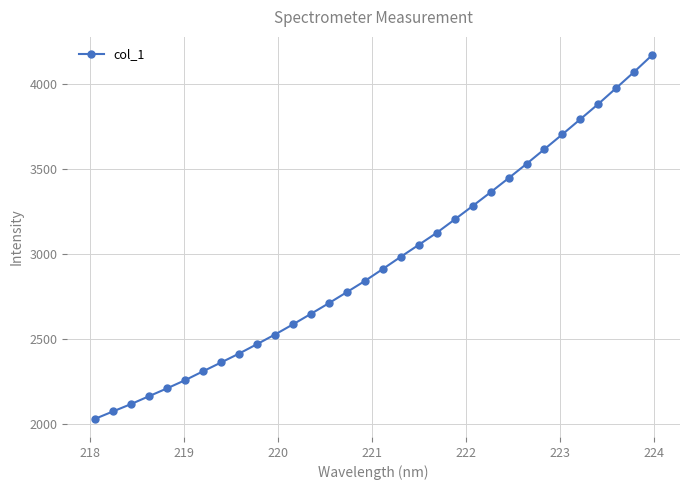

What is the smallest value displayed?

2030.0